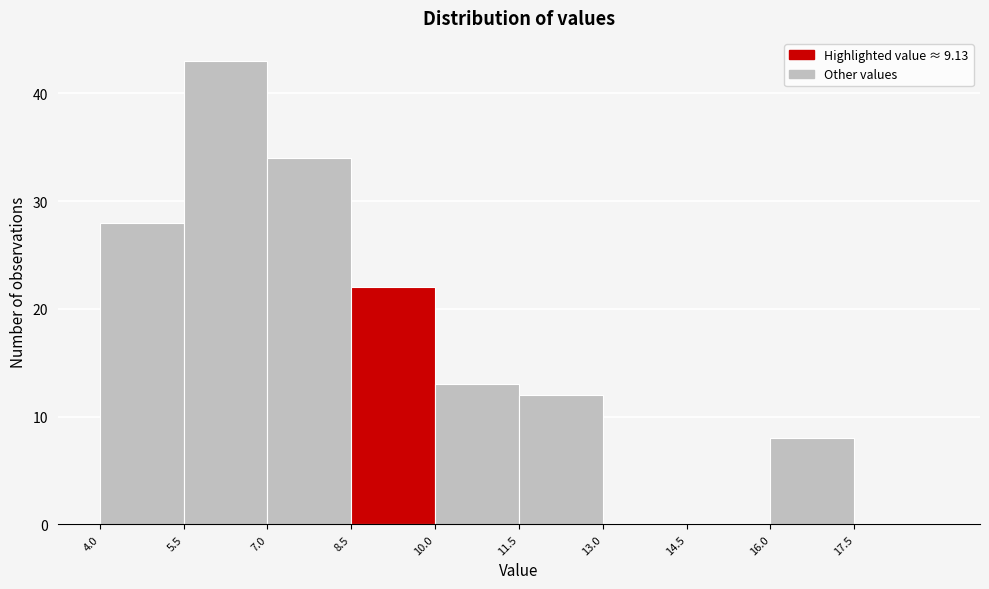

Reading left to right, transcribe this chart: for each bar, give the range it covers on the x-axis and its height. Neither the bar edges nor the heights are printed on the chart, so give them approximately, as read against the axes.

4.0 to 5.5: 28
5.5 to 7.0: 43
7.0 to 8.5: 34
8.5 to 10.0: 22
10.0 to 11.5: 13
11.5 to 13.0: 12
13.0 to 14.5: 0
14.5 to 16.0: 0
16.0 to 17.5: 8
17.5 to 19.0: 0